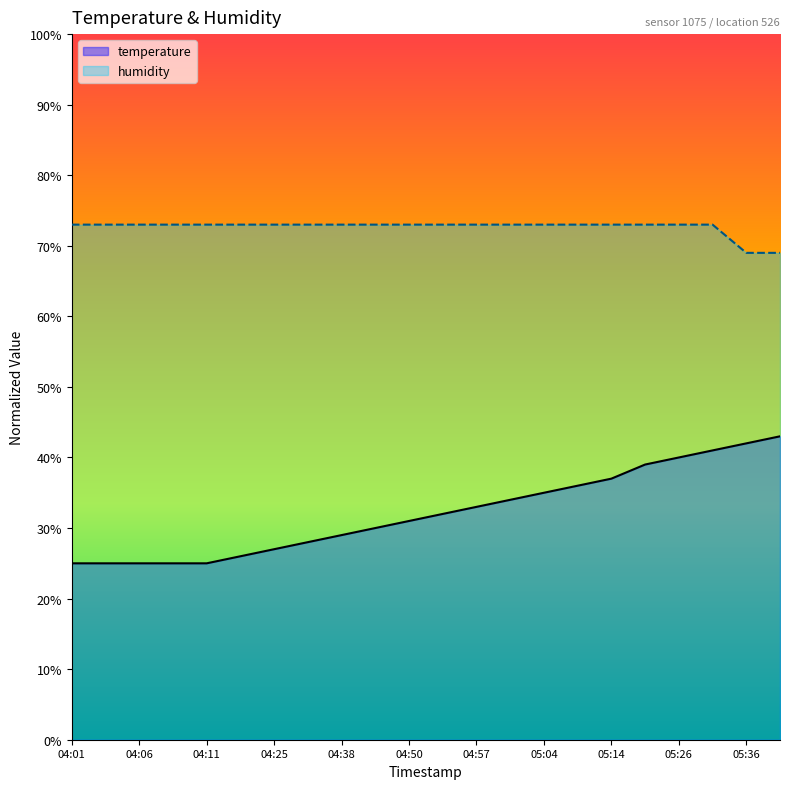

What are all the series names shown in the legend?

temperature, humidity